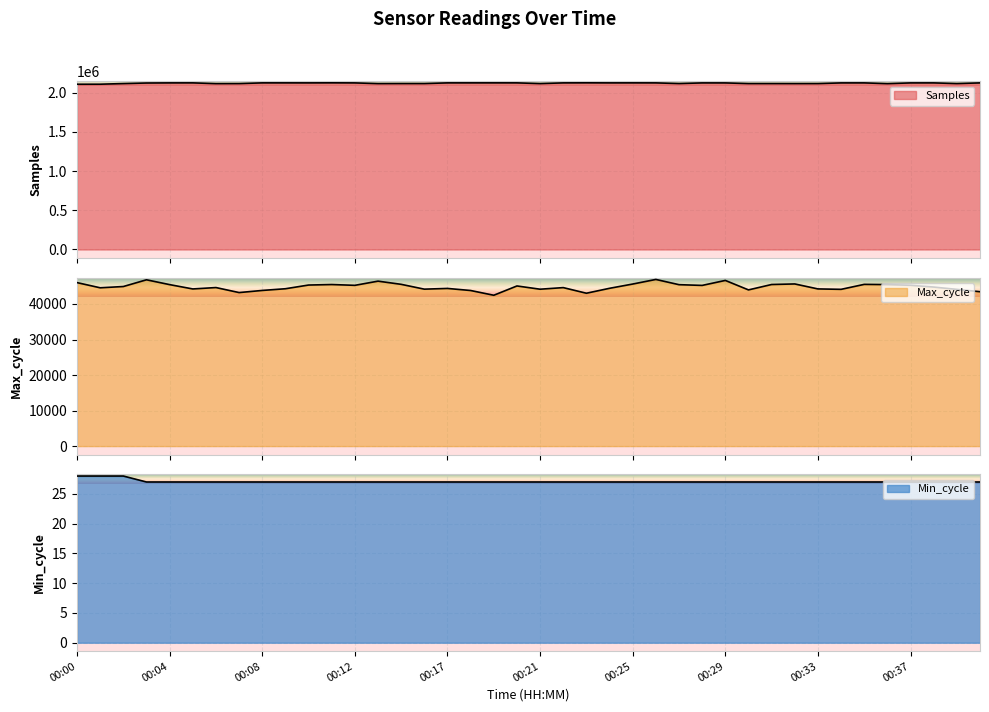

Where does the Samples series first go above 2122496?

00:04